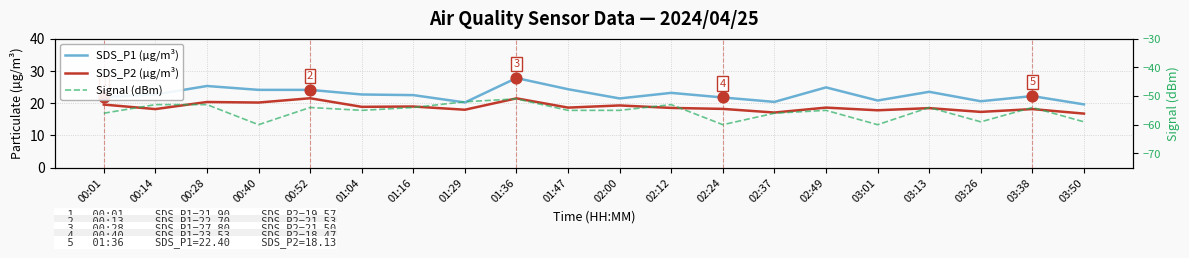

Which series has the largest total across all categories?

SDS_P1 (µg/m³)